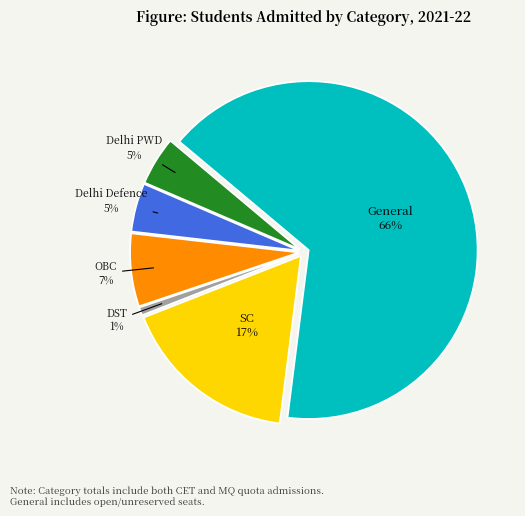

Is there any slice that represents more than half of the pie?

Yes